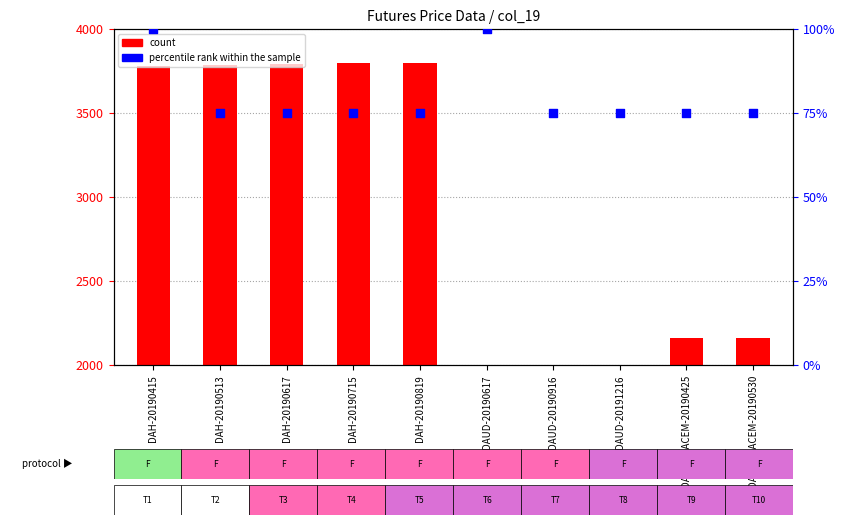

Approximately how many times larger is the value at DAH-20190513 compared to DAH-20190819?

1.0